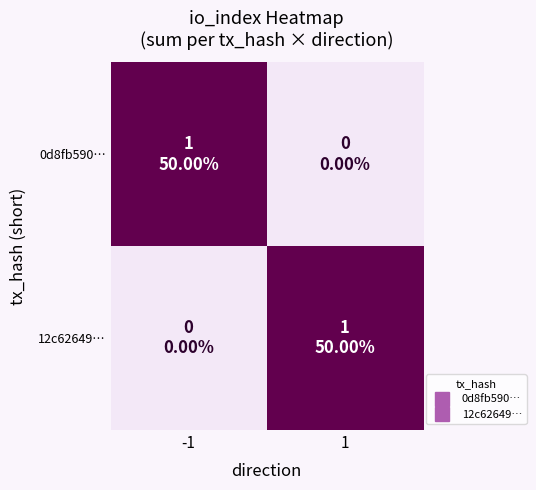

Reading left to right, what are all the values shown in this chart?

0d8fb590…: -1=1	1=0
12c62649…: -1=0	1=1